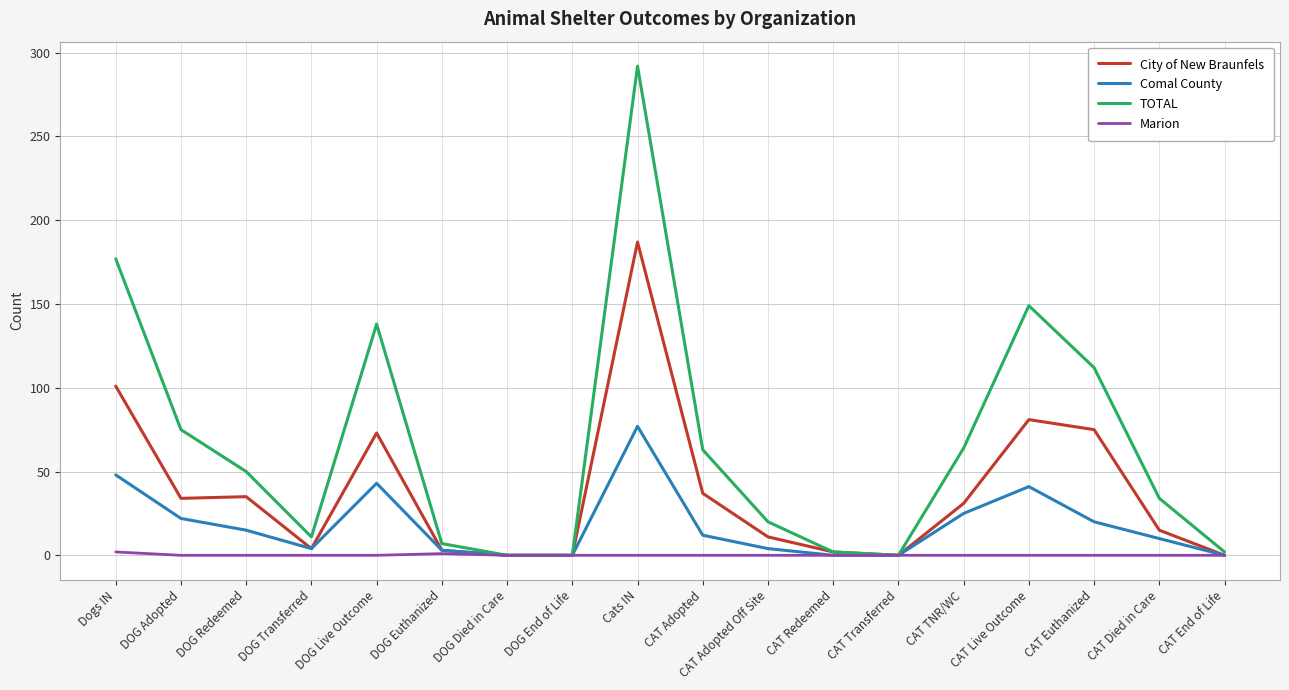

Which series has the widest spread of values?

TOTAL